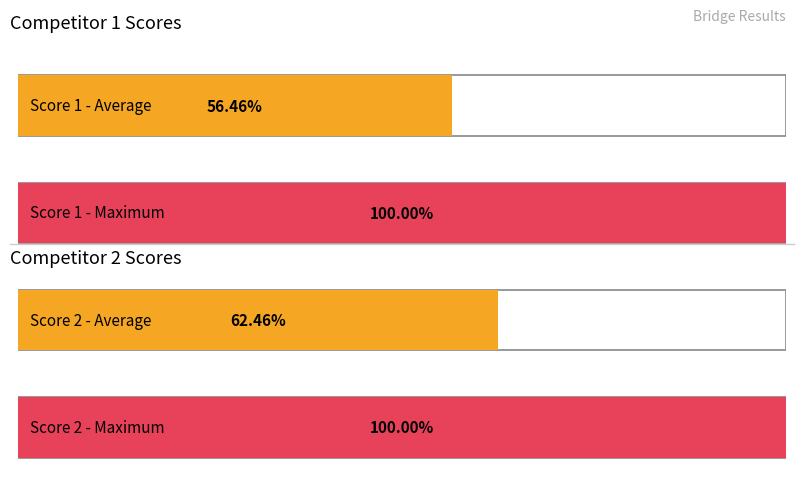

Which series has the widest spread of values?

Score 1